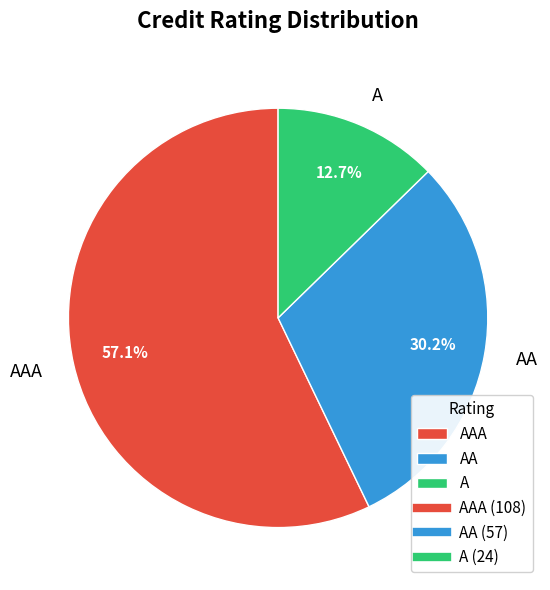

Does any single category account for the majority?

Yes